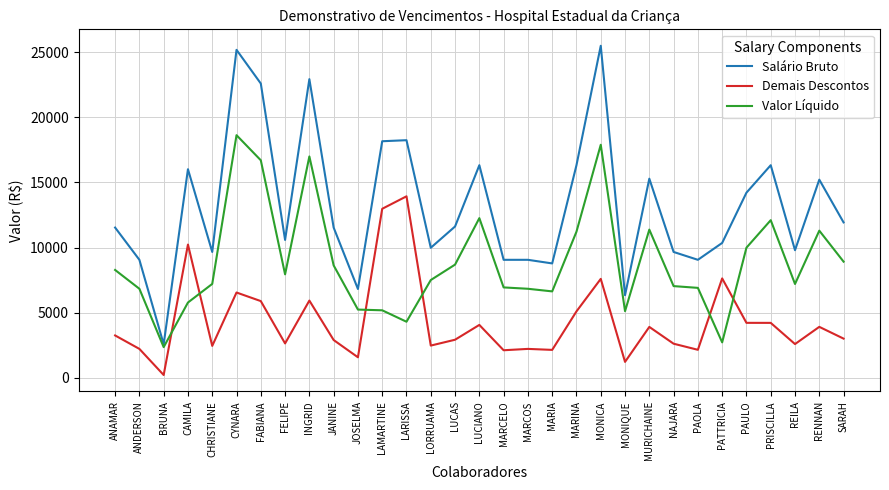

Which series has the largest total across all categories?

Salário Bruto